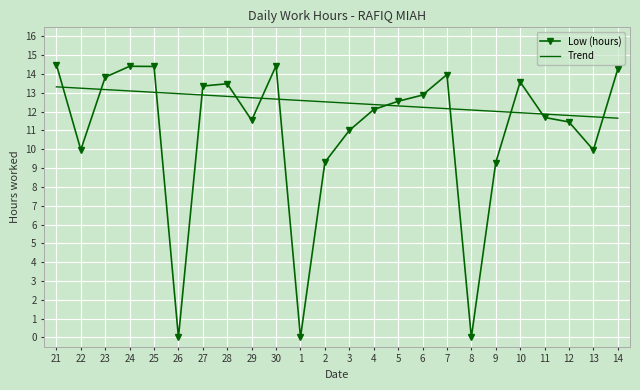

What is the approximate value of Low (hours) at 25?

14.4